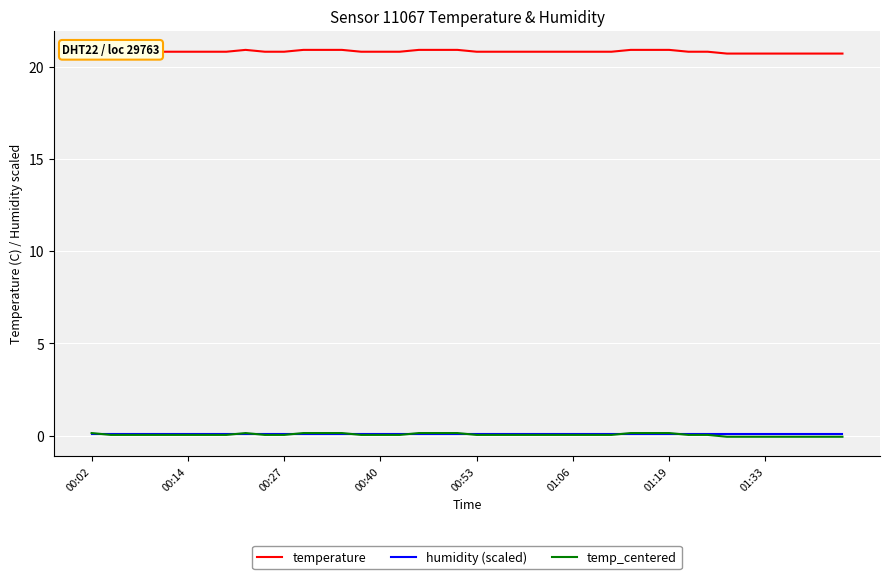

Is it true that temp_centered equals -0.1 at 01:33?

True